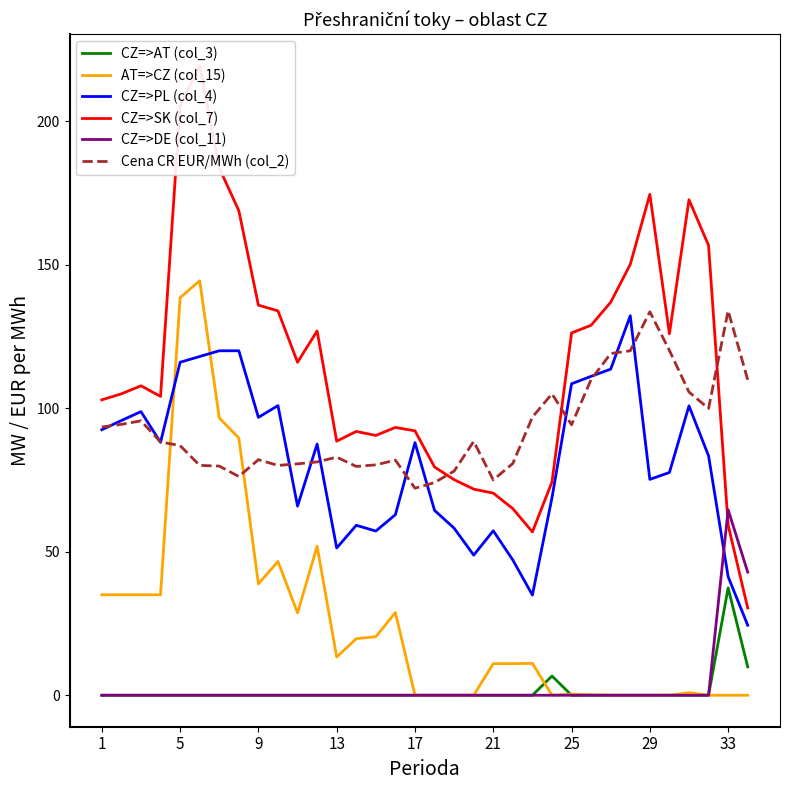

The Cena CR EUR/MWh (col_2) series shows 105.6 at 30. True or false?

True